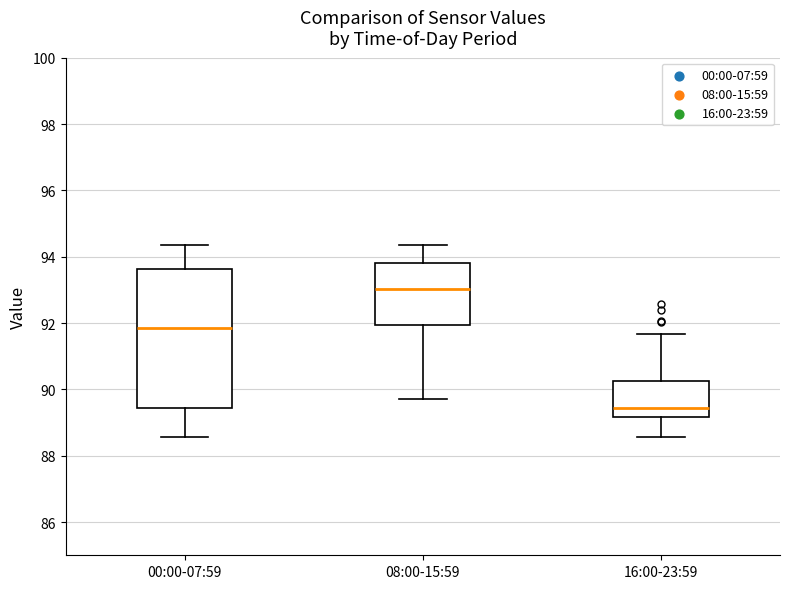

Which box has the highest median line?

08:00-15:59